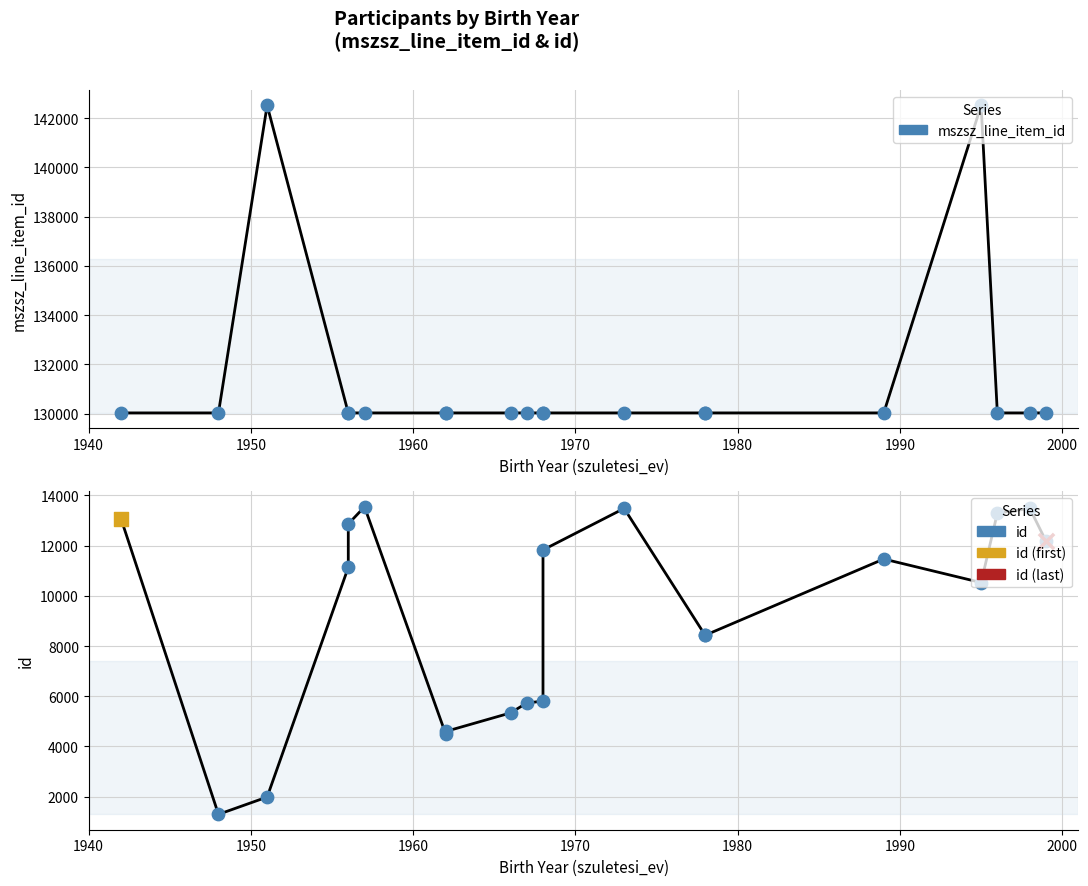

Which series contains the highest Y value?

mszsz_line_item_id